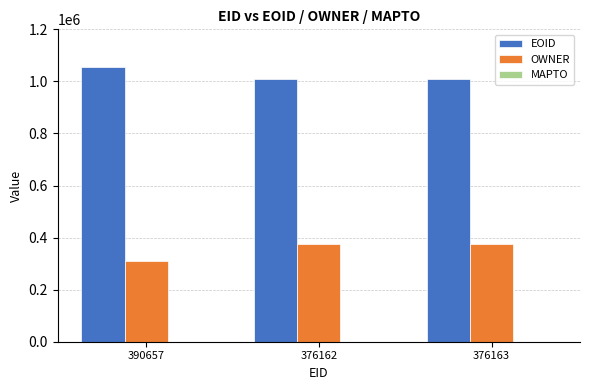

What is the value of the EOID bar at the 3rd from the left?

1007707